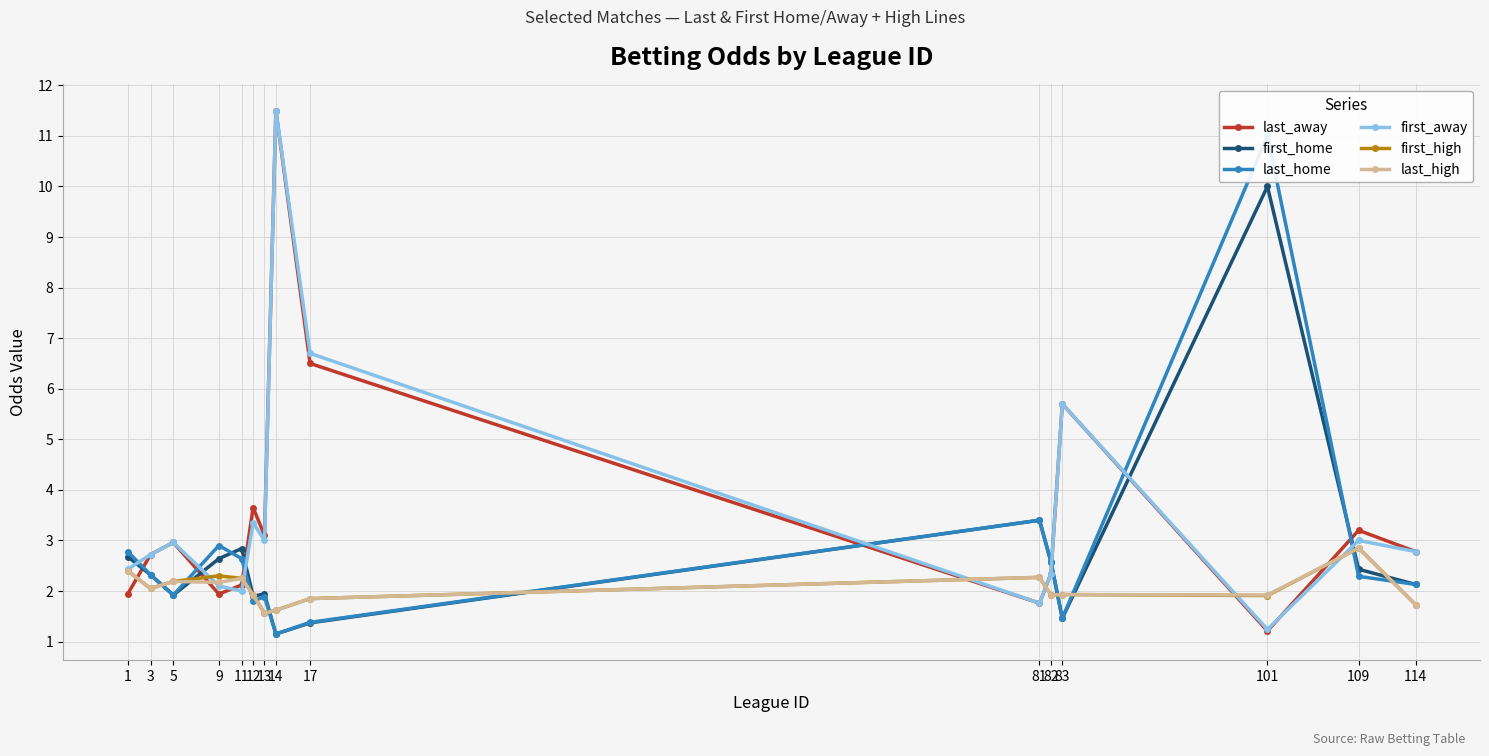

What is the value of the first_home point at the 6th from the left?

1.9